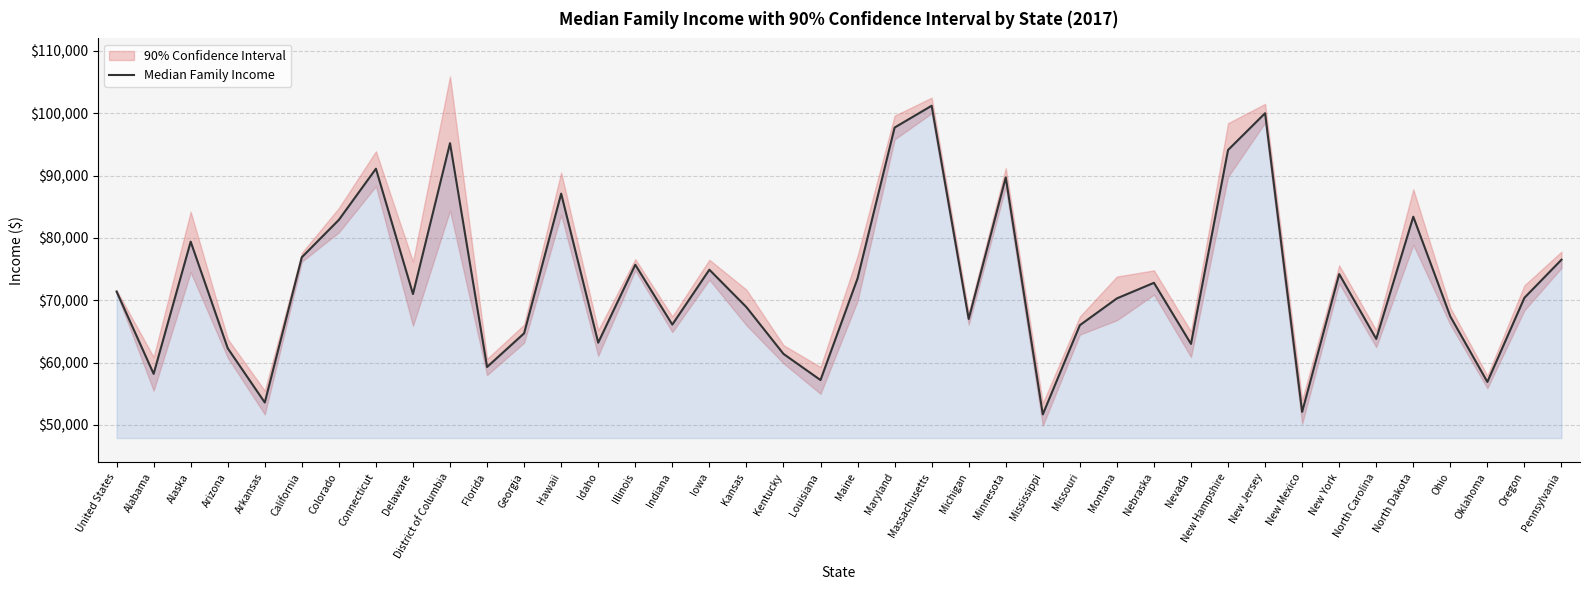

Which category has the highest value across all series?

Massachusetts